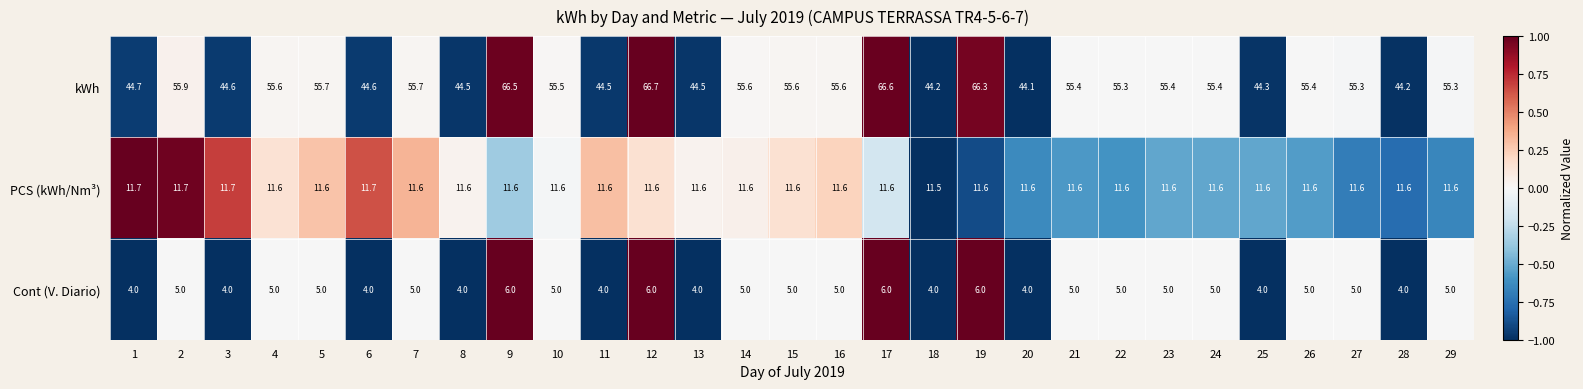

What is the spread (max minus min) of values at 6?

40.6